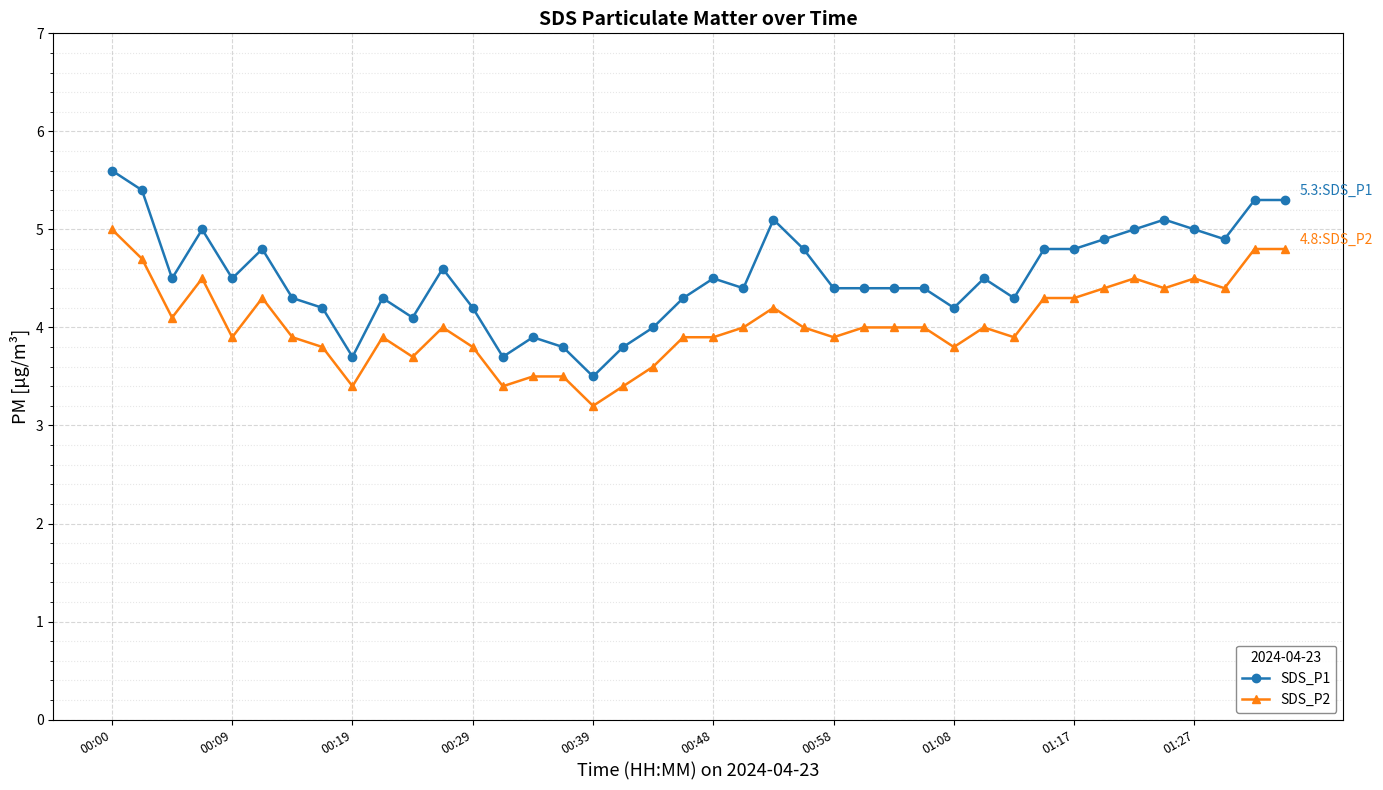

Which series has the largest range (max minus min)?

SDS_P1